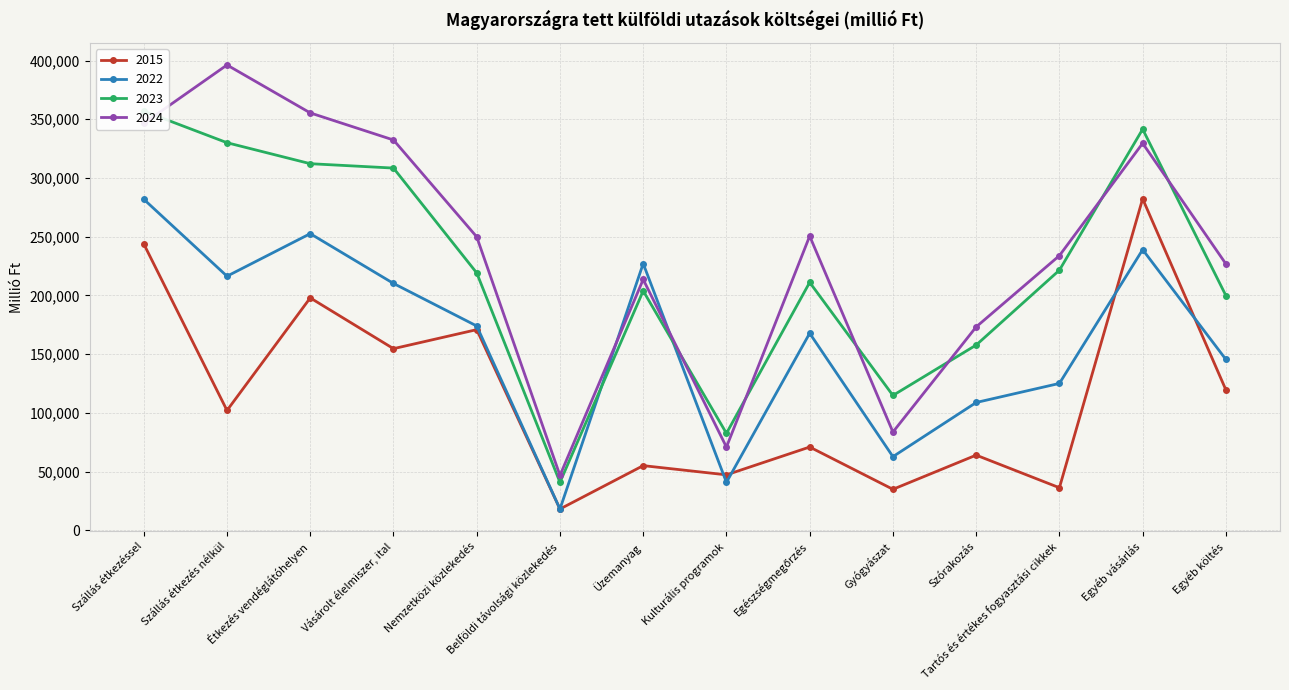

What is the minimum value shown in the chart?

18085.1